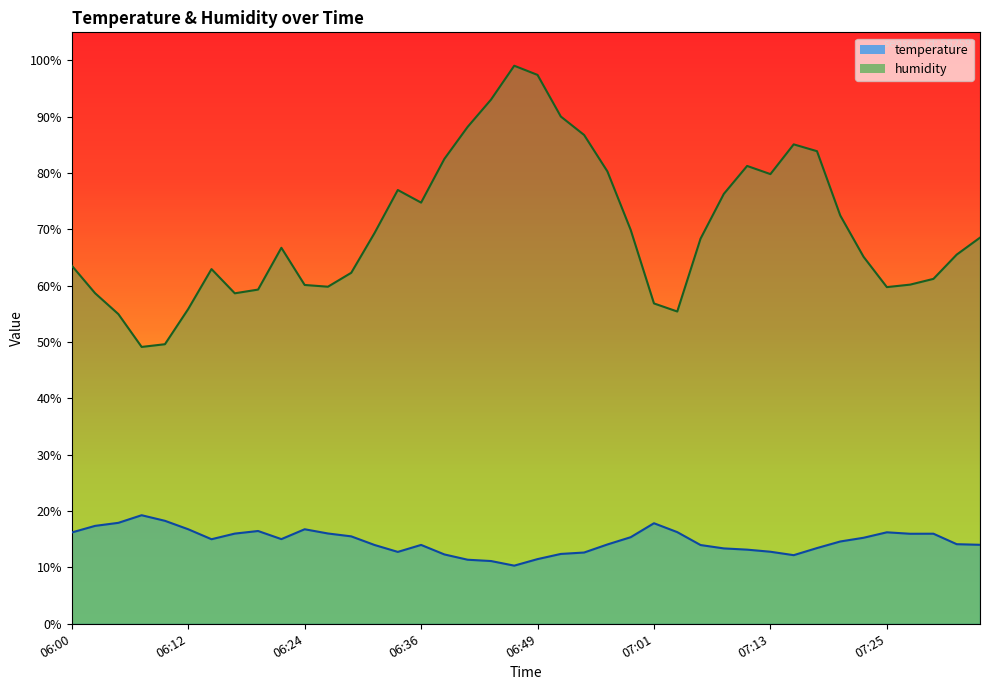

What is the difference between the maximum and minimum values in the humidity series?

49.9